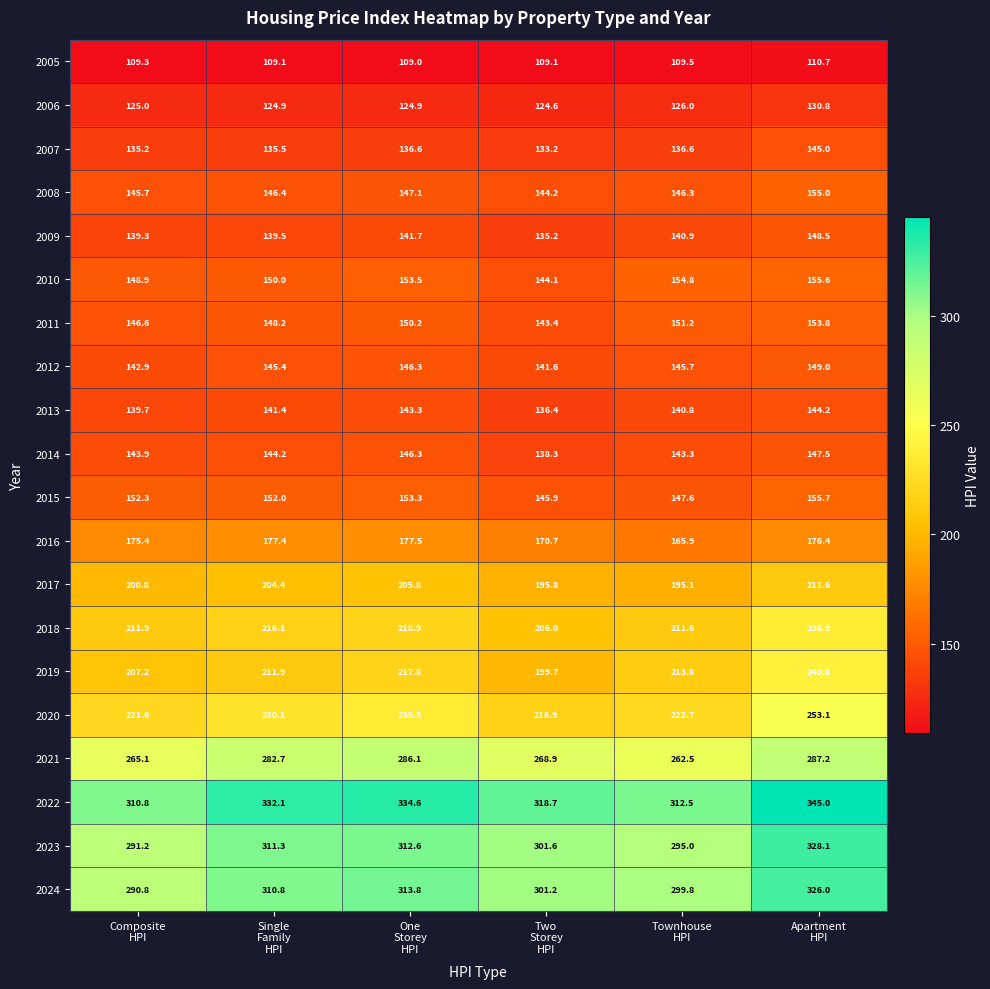

At how many categories does at least one series exceed 159?

6